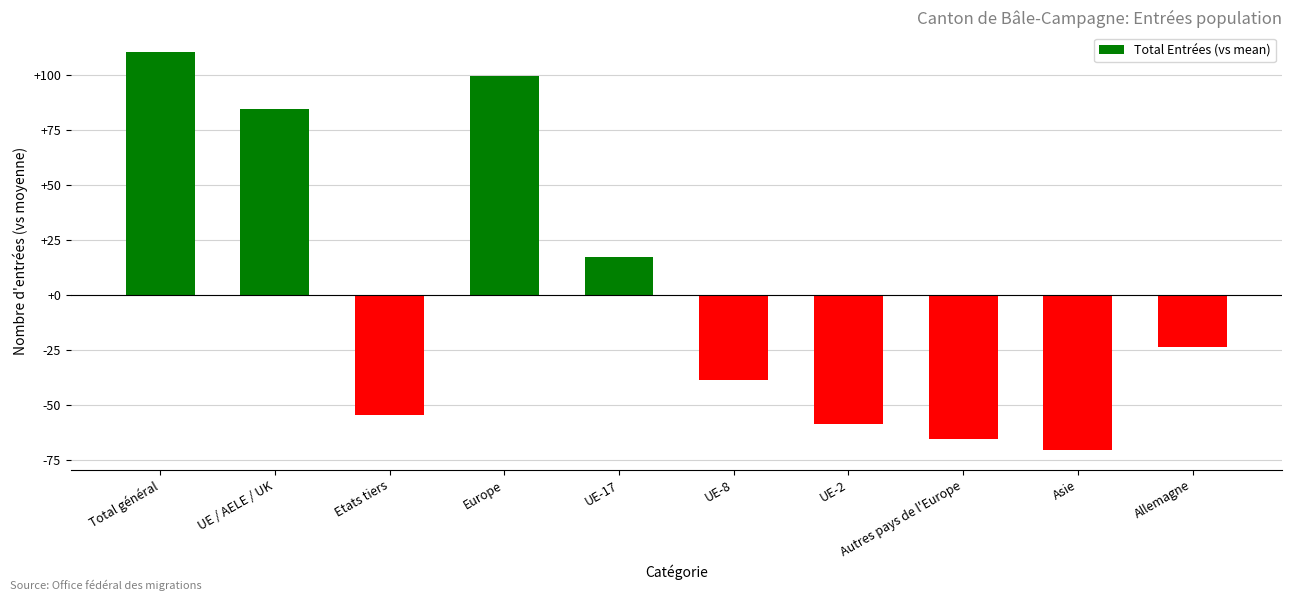

Does the chart contain stacked bars?

No